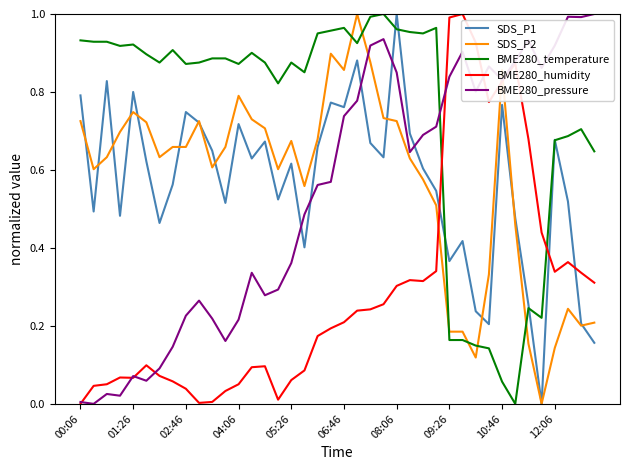

At which label does SDS_P1 reach its peak?

08:06